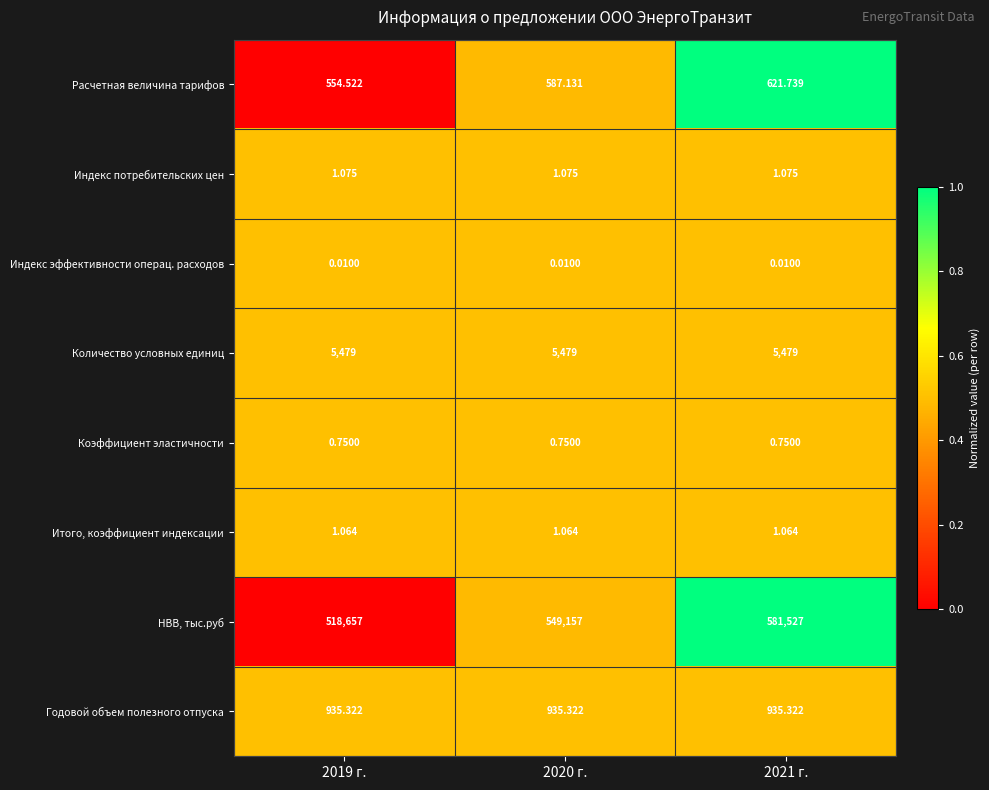

Rank the series at 2020 г. from highest to lowest value.

НВВ, тыс.руб, Количество условных единиц, Годовой объем полезного отпуска, Расчетная величина тарифов, Индекс потребительских цен, Итого, коэффициент индексации, Коэффициент эластичности, Индекс эффективности операц. расходов